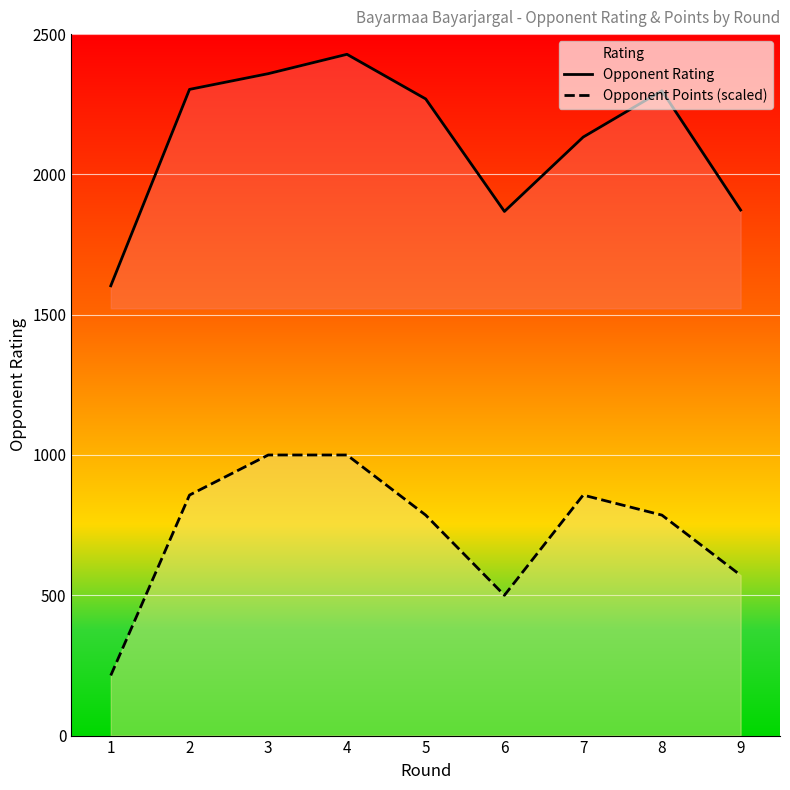

Is it true that Opponent Rating equals 1603.0 at 1?

True